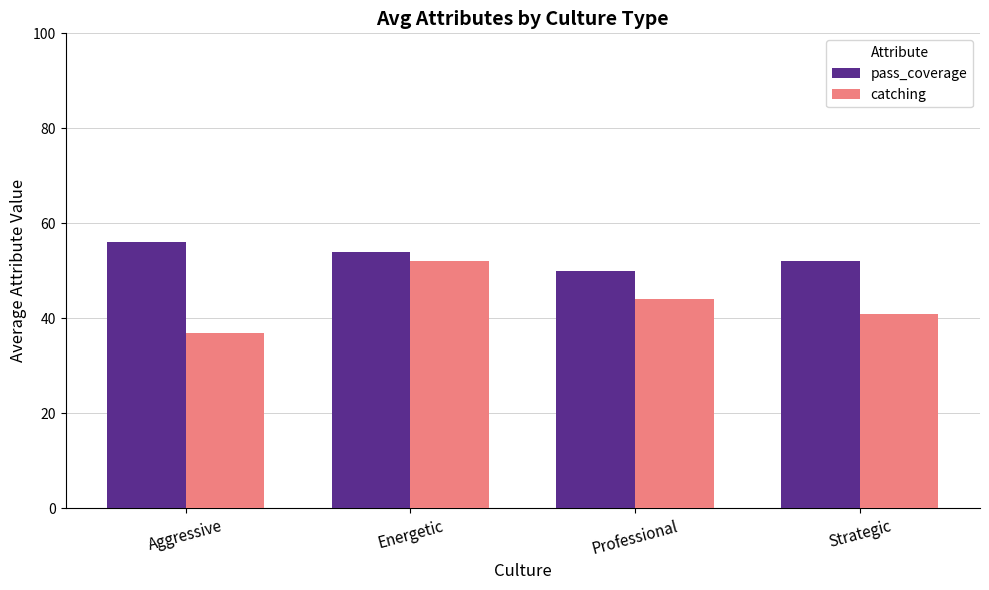

True or false: pass_coverage has a value of 88 at Aggressive.

False